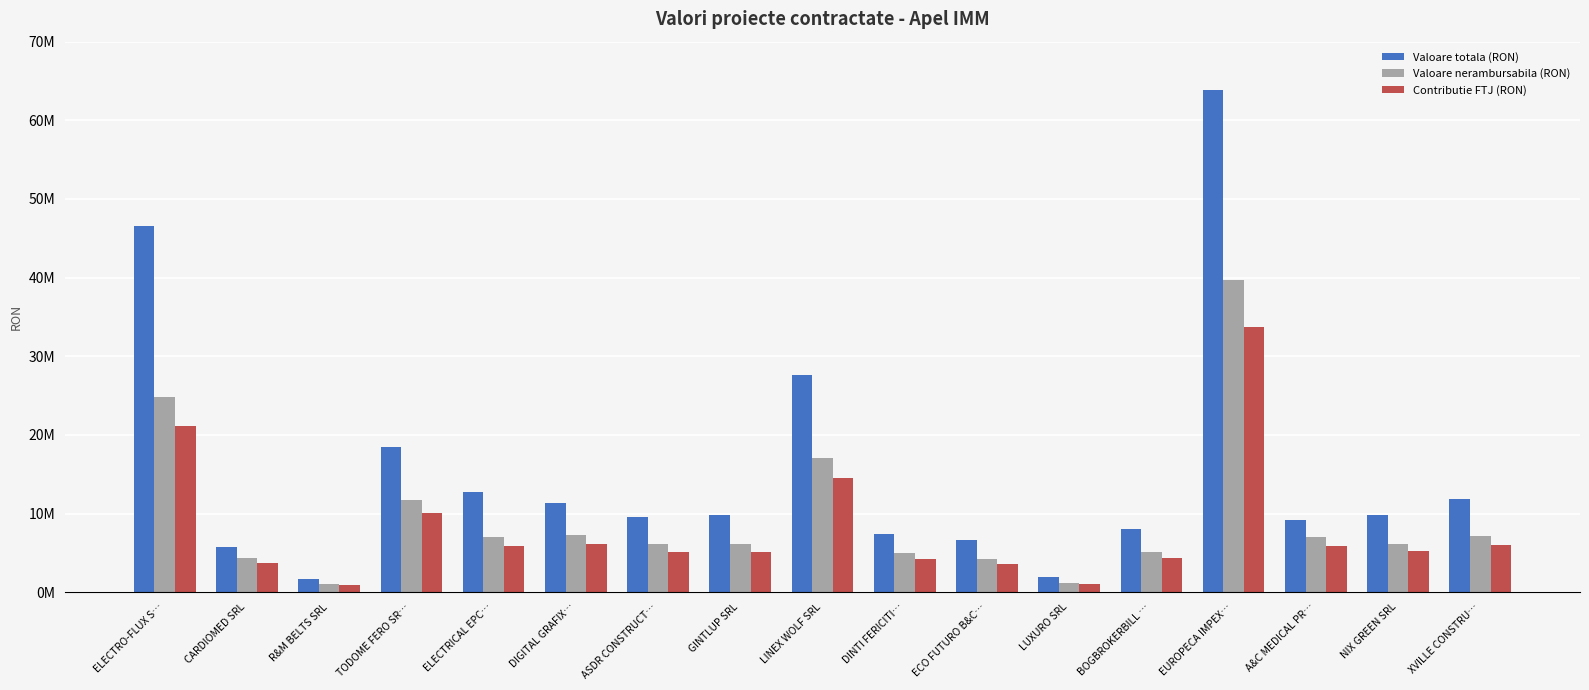

What is the difference between the highest and lowest values at EUROPECA IMPEX…?

30089463.6